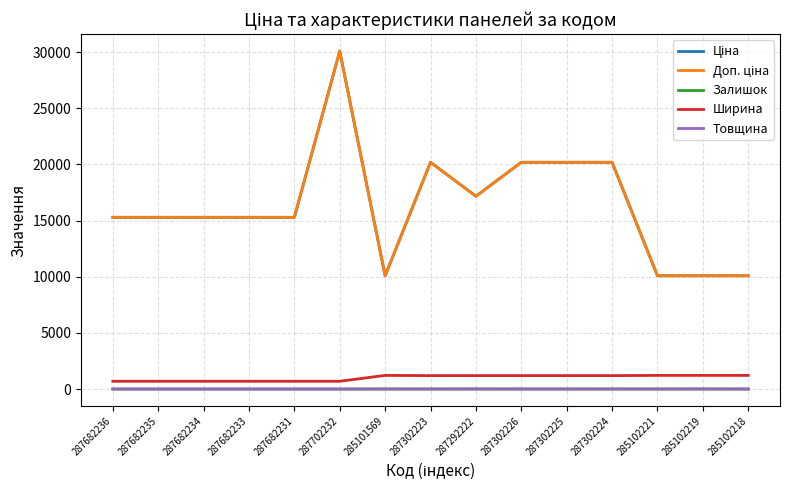

Which label corresponds to the smallest value in the chart?

287682236